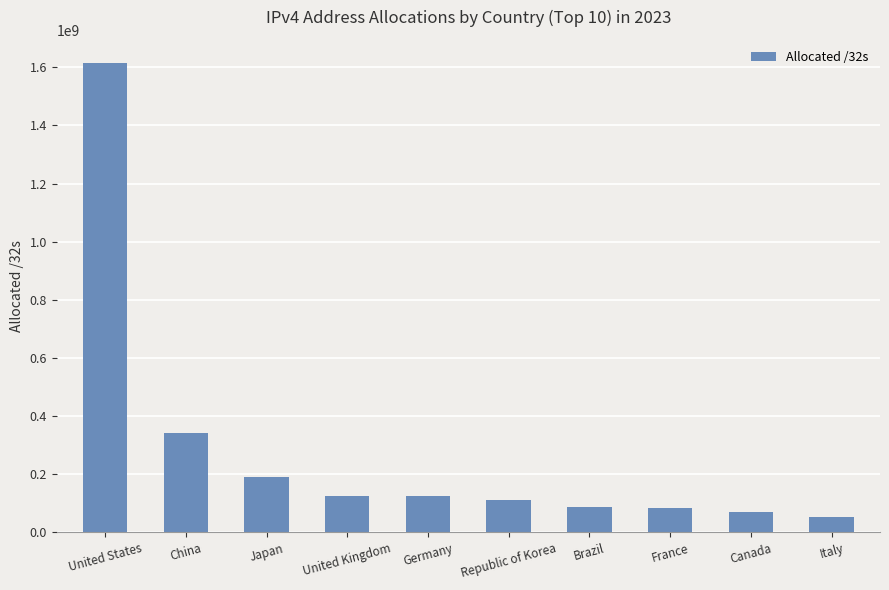

Between Japan and Italy, which is larger?

Japan